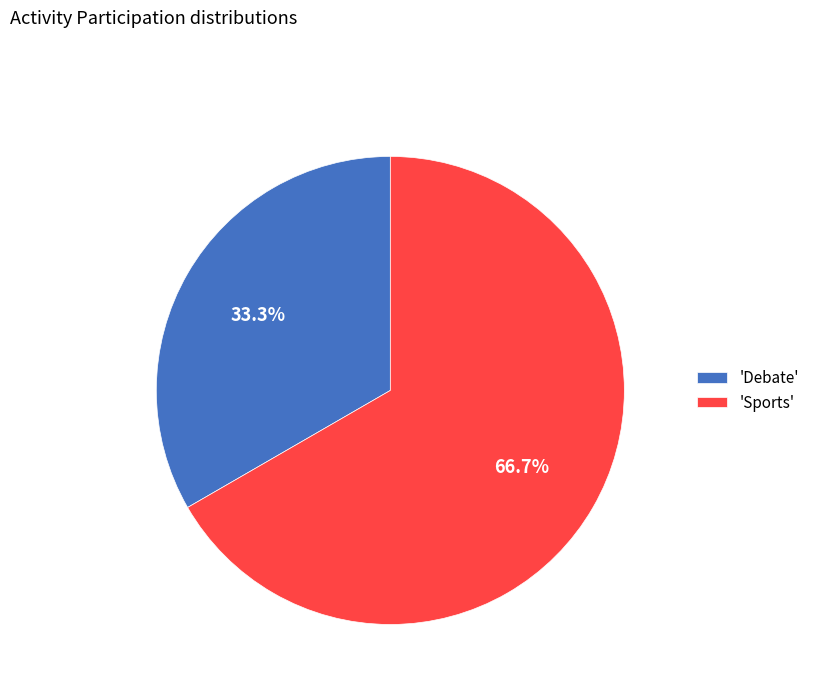

Which has a higher value, 'Debate' or 'Sports'?

'Sports'